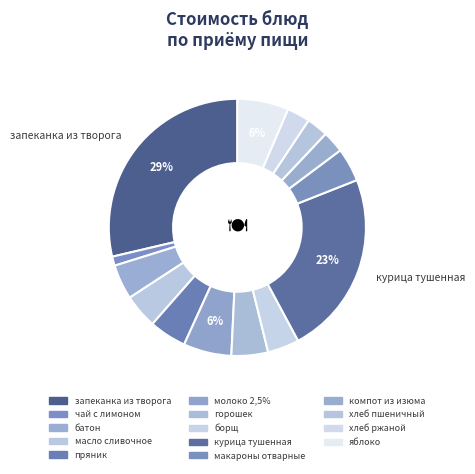

Which slice is the largest?

запеканка из творога